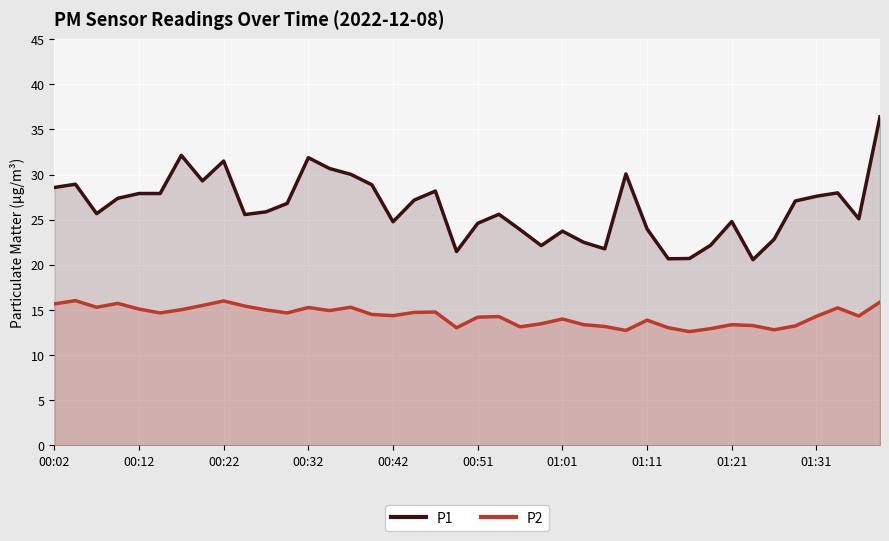

Is the value of P2 at 35 greater than the value of P1 at 19?

No